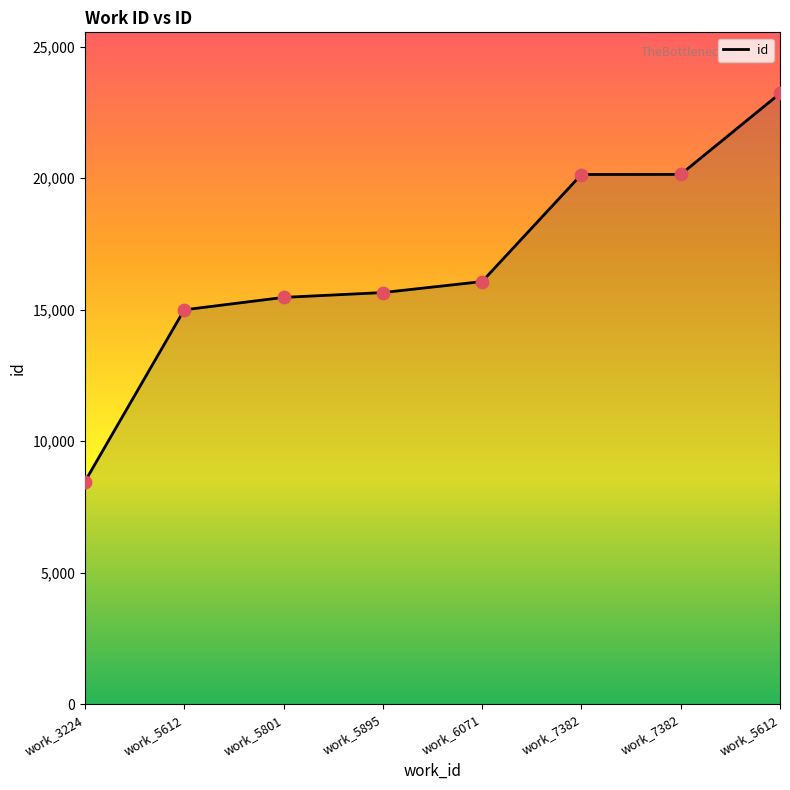

How many categories are shown in the chart?

8